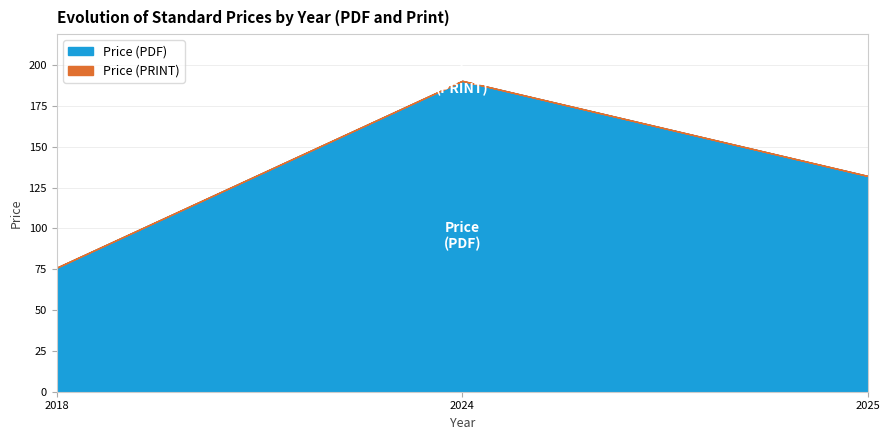

What is the difference between the maximum and second lowest values in the Price (PDF) series?

58.2